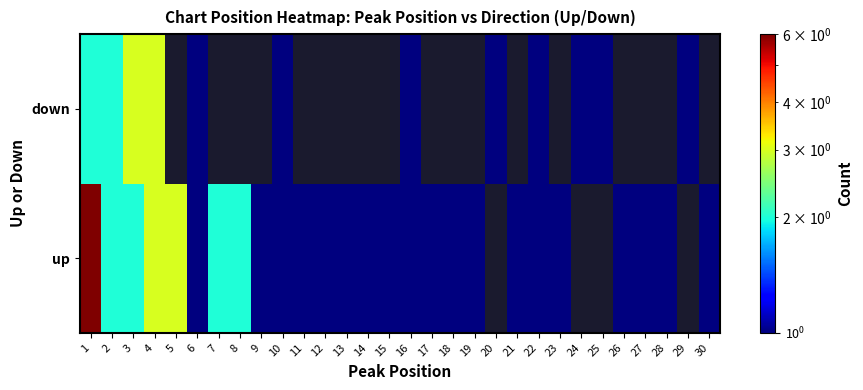

At which label is up closest to 3?

4